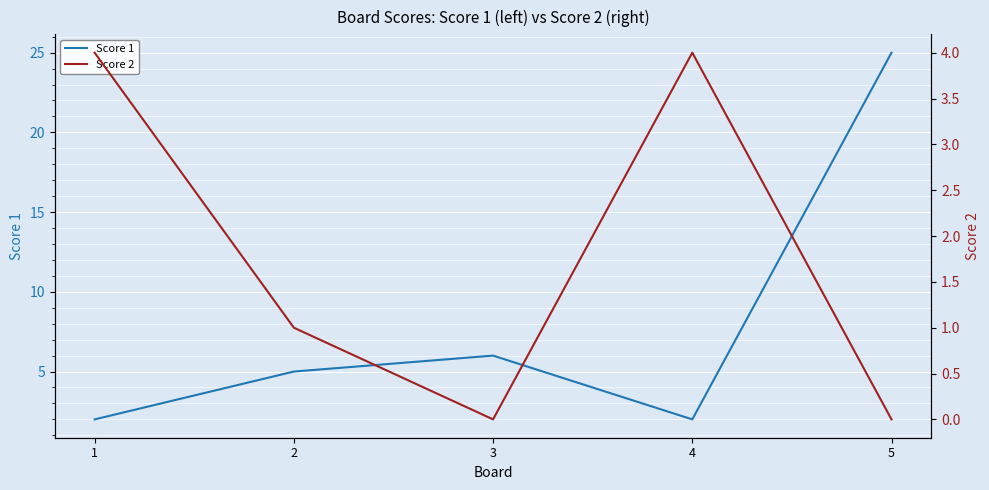

What is the maximum value for Score 2?

4